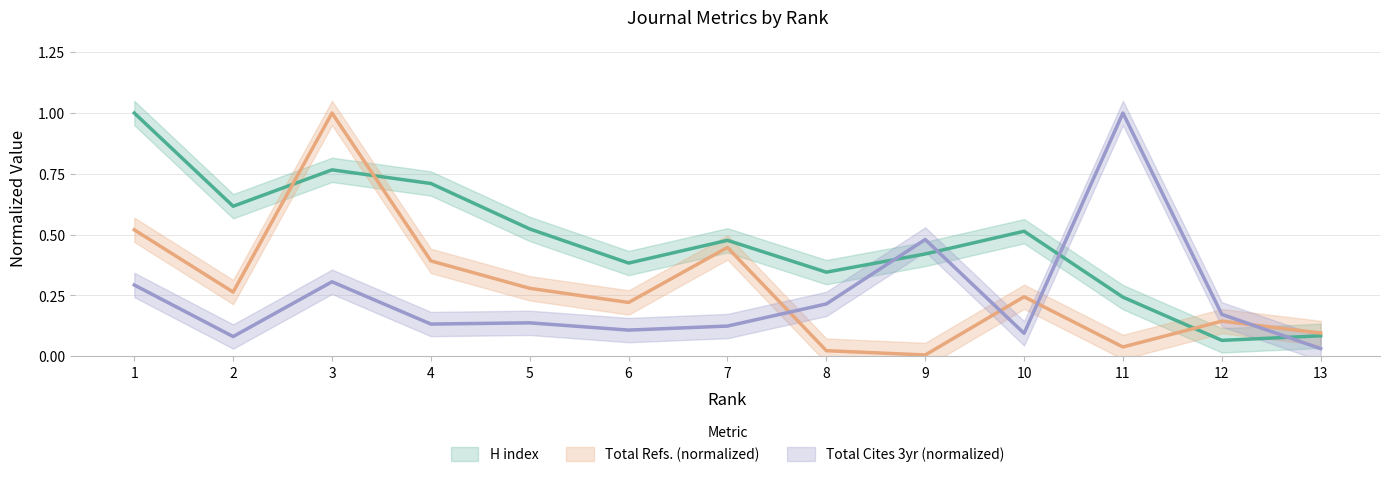

Reading left to right, list all the values displayed in this chart.

H index: 1.0	0.6	0.8	0.7	0.5	0.4	0.5	0.3	0.4	0.5	0.2	0.1	0.1
Total Refs.: 0.5	0.3	1.0	0.4	0.3	0.2	0.4	0.0	0.0	0.2	0.0	0.1	0.1
Total Cites (3years): 0.3	0.1	0.3	0.1	0.1	0.1	0.1	0.2	0.5	0.1	1.0	0.2	0.0